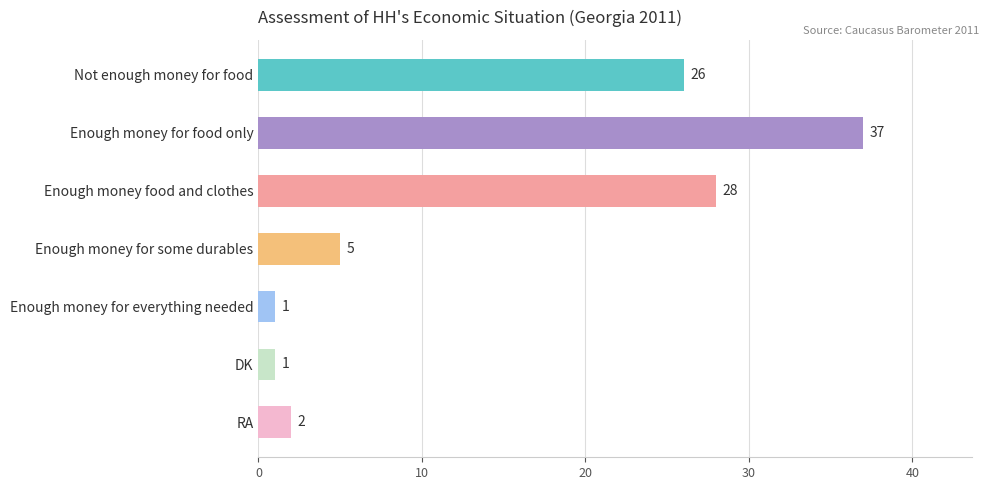

What is the difference between the maximum and second lowest values?

36